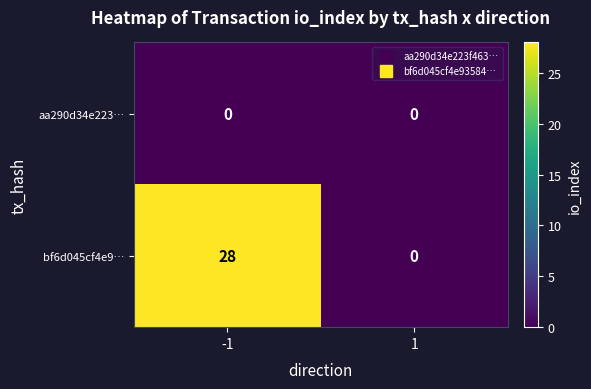

Which series changed the most between -1 and 1?

bf6d045cf4e9…